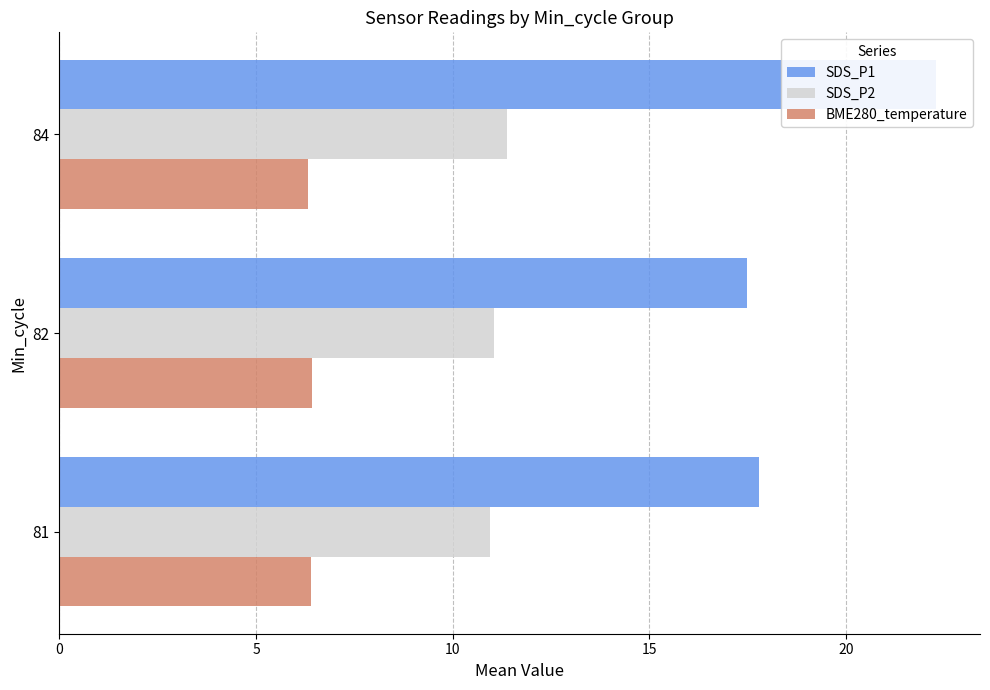

List the series in order of their peak value, lowest first.

BME280_temperature, SDS_P2, SDS_P1